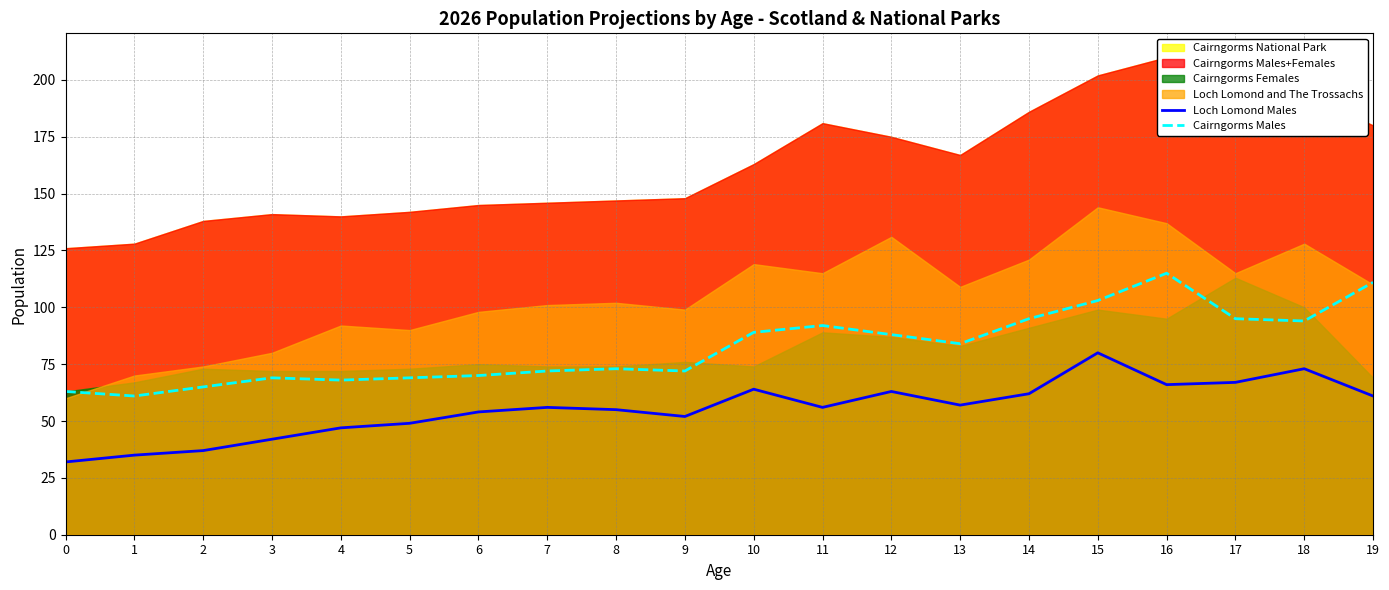

What is the sum of all Cairngorms Males values?

1648